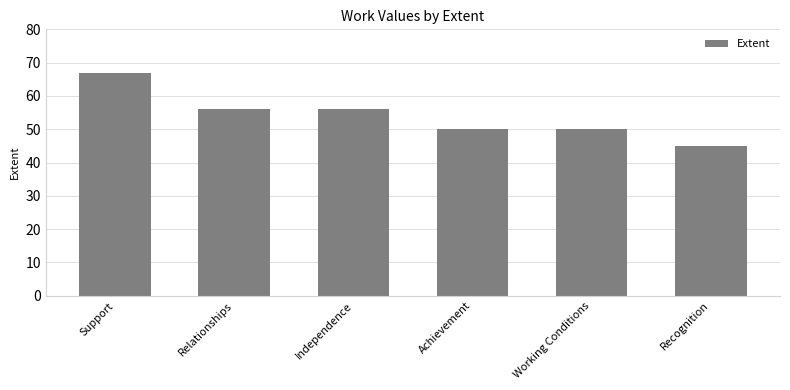

What is the value of the 3rd bar from the left?

56